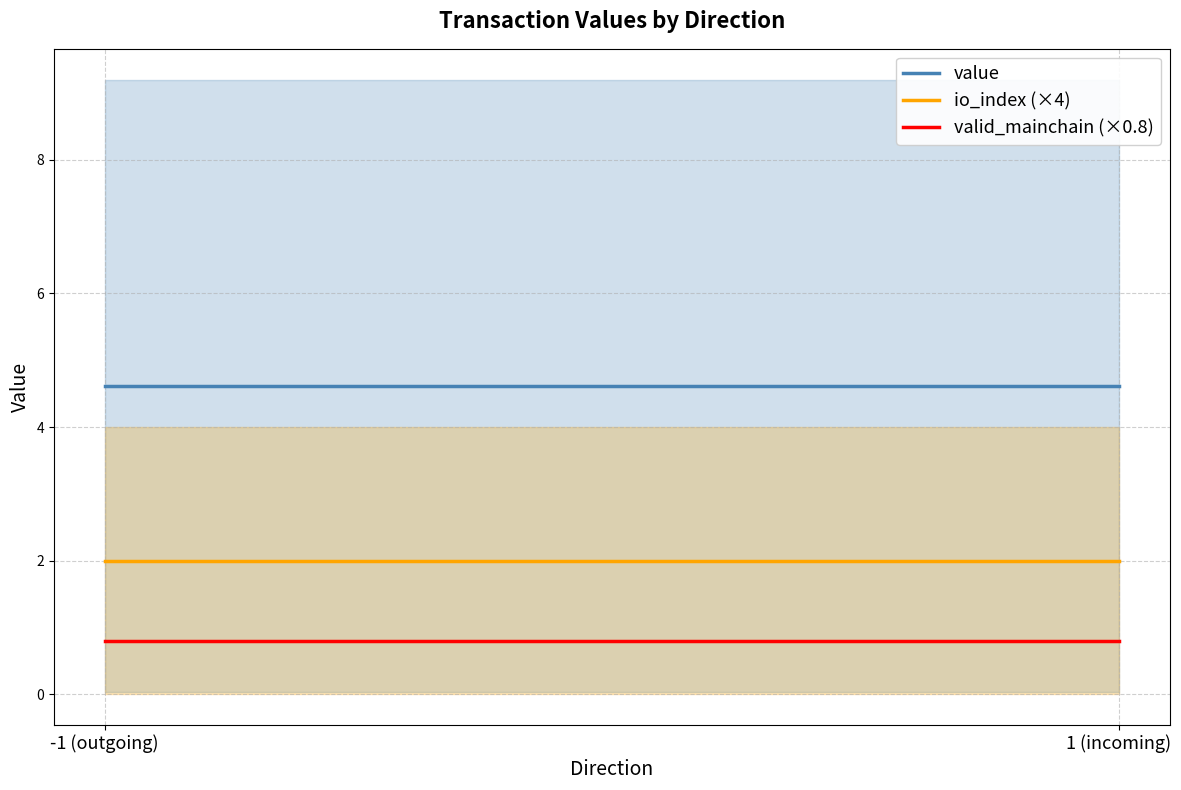

Which series has the largest total across all categories?

value